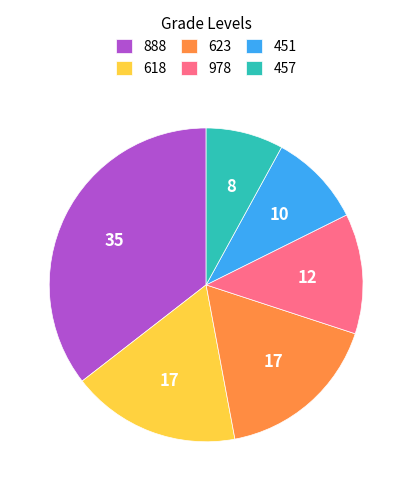

Is 888 the majority of the pie?

No